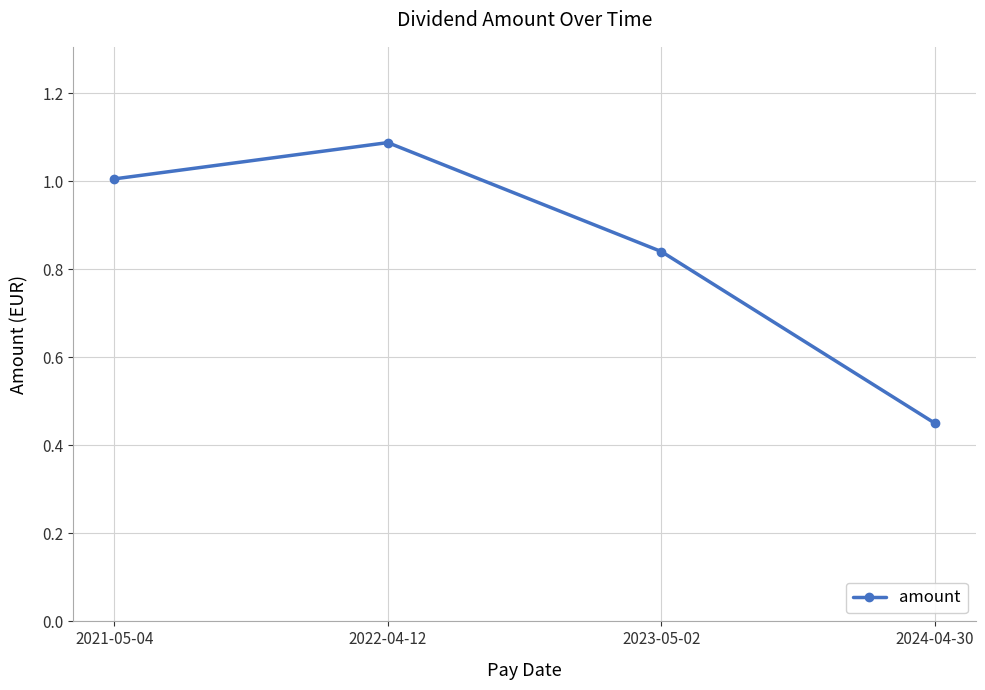

Which has a higher value, 2024-04-30 or 2022-04-12?

2022-04-12